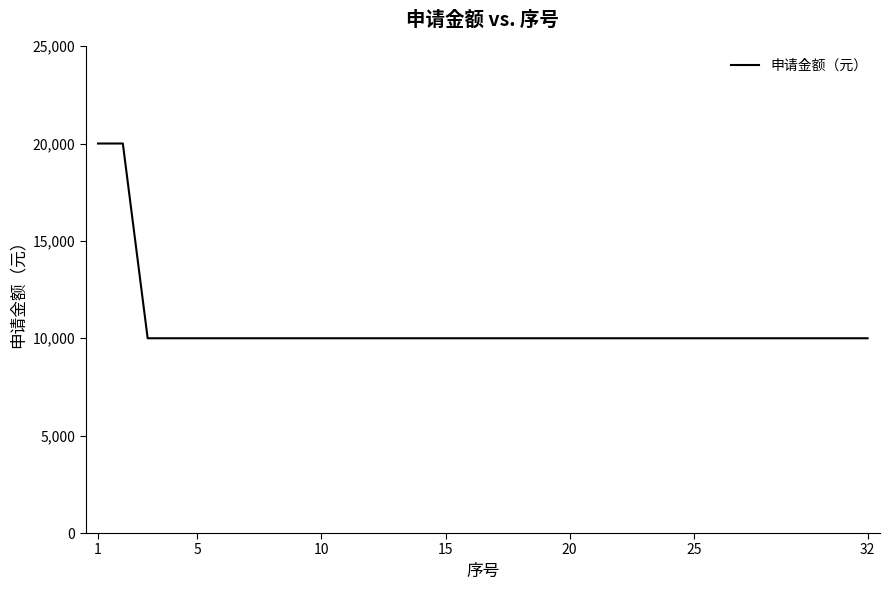

What is the difference between the maximum and minimum values?

10000